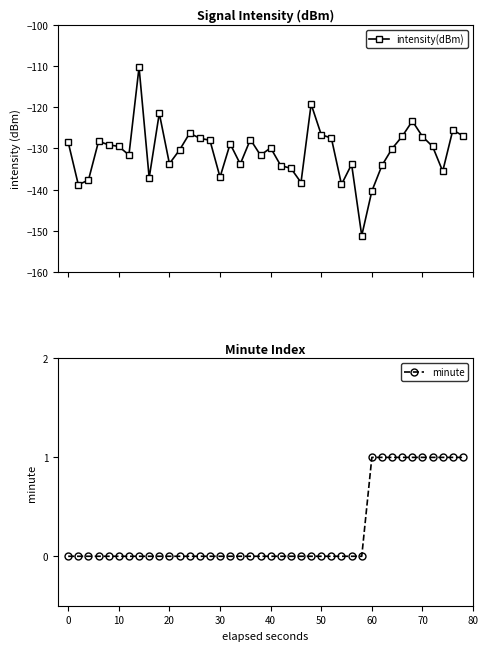

What is the sum of all intensity(dBm) values?

-5232.2